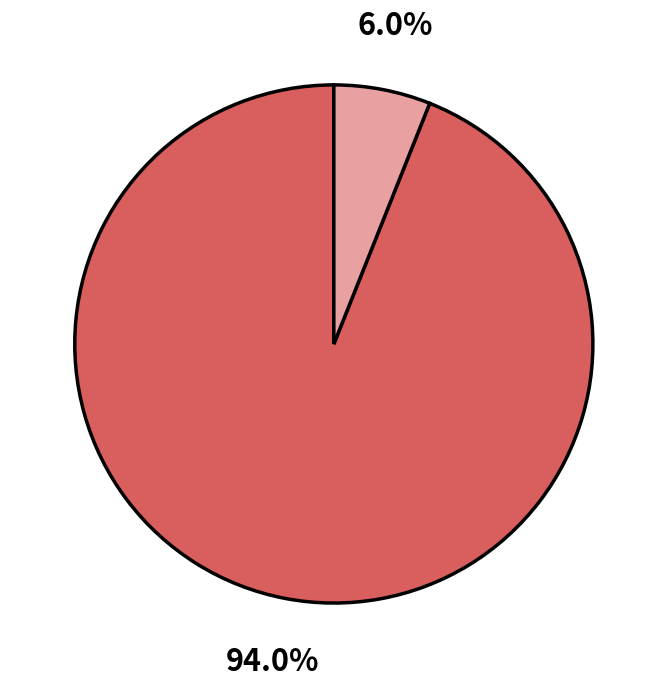

Does any single category account for the majority?

Yes